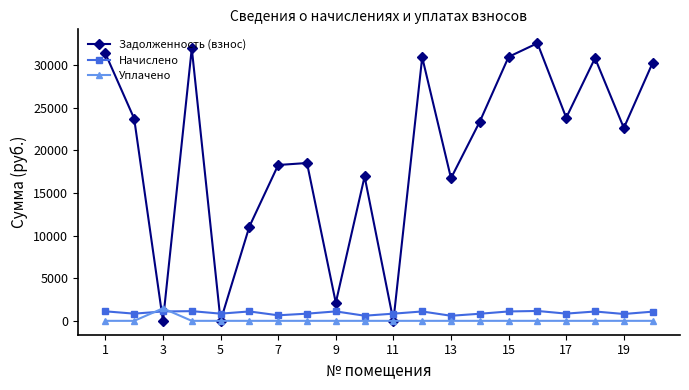

After their last crossing, which series has the higher values: Начислено or Задолженность (взнос)?

Задолженность (взнос)